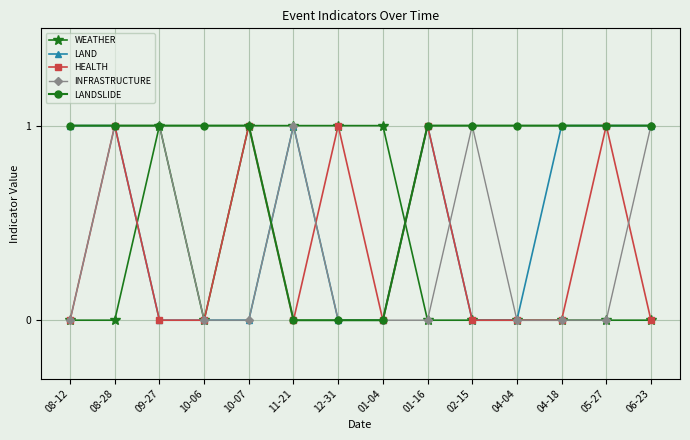

What position from the right is 05-27?

2